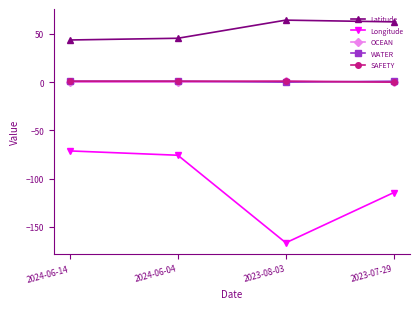

What is the spread (max minus min) of values at 2024-06-04?

121.2